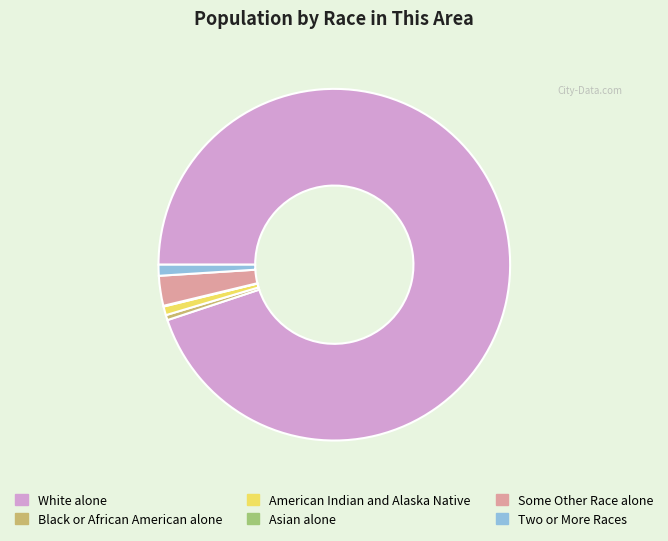

Is it true that American Indian and Alaska Native is 11% of the pie?

False